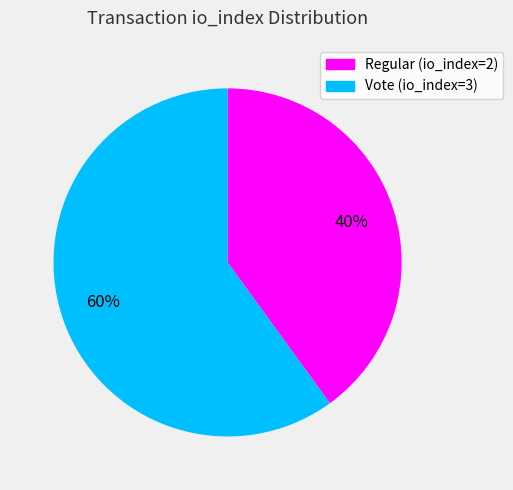

Is there any slice that represents more than half of the pie?

Yes